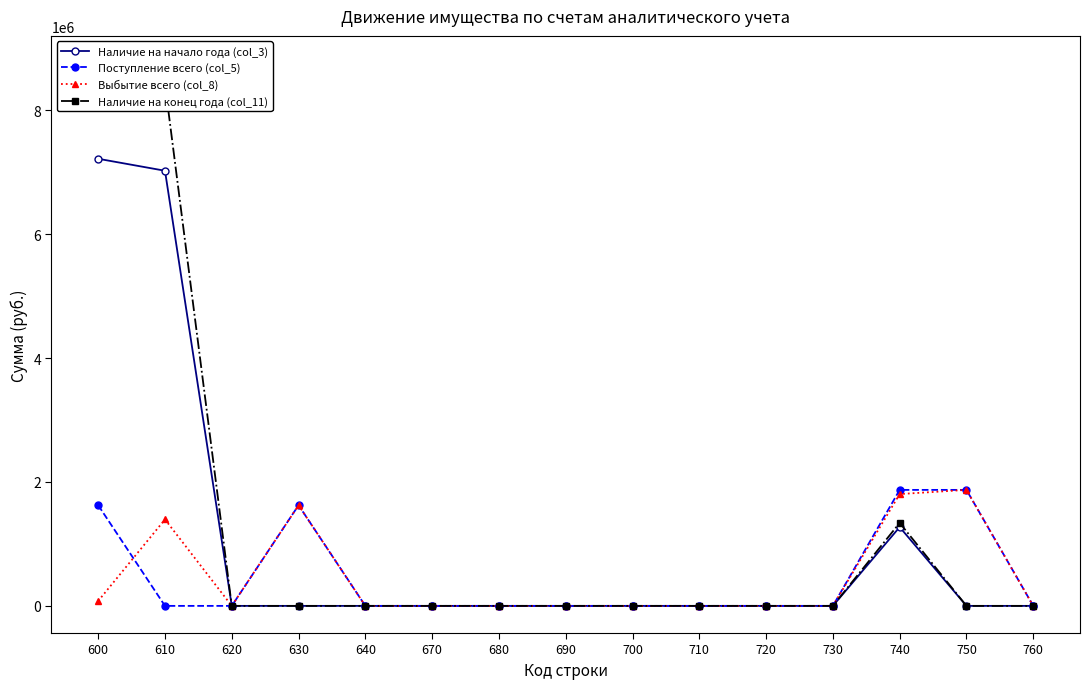

Which series has the largest total across all categories?

Наличие на конец года (col_11)